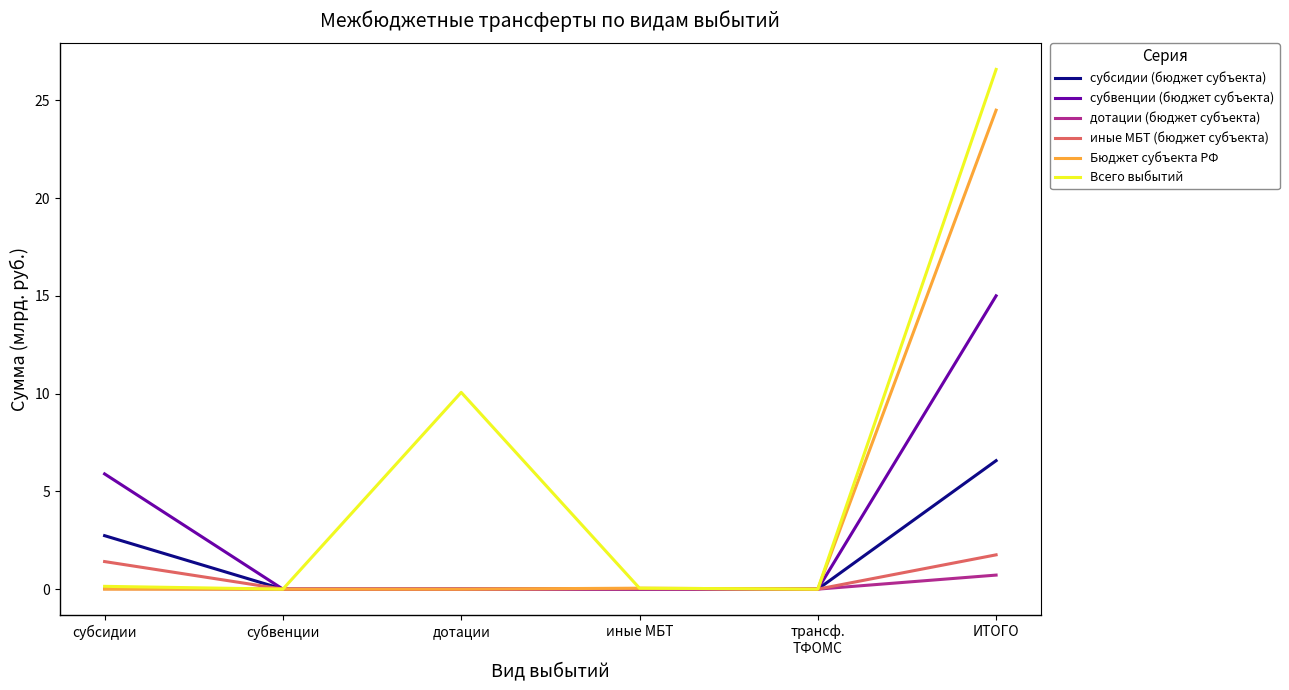

What is the highest value of the дотации (бюджет субъекта) series?

0.7